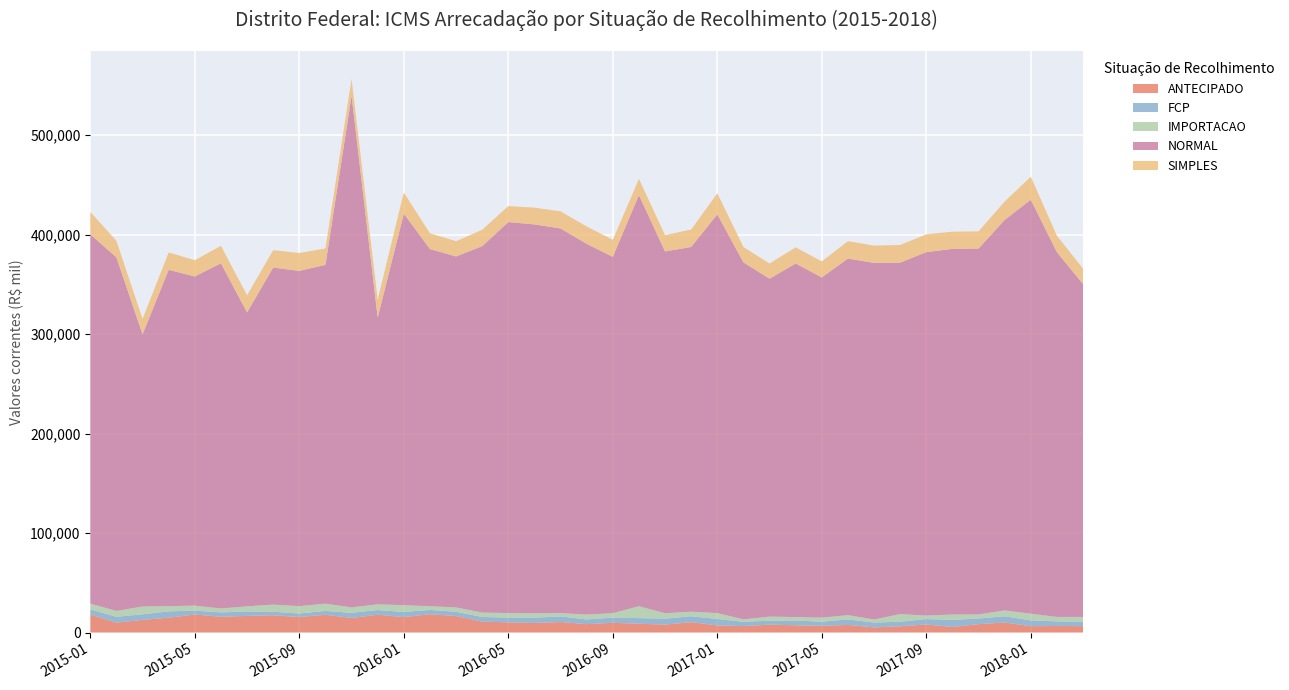

Reading left to right, extract all data points from this chart.

ANTECIPADO: 2015-01=18026.2	2015-02=9984.6	2015-03=12765.3	2015-04=14896.4	2015-05=18136.8	2015-06=15859.6	2015-07=16743.5	2015-08=17348.4	2015-09=15639.2	2015-10=17879.3	2015-11=14642.8	2015-12=17907.6	2016-01=15509.8	2016-02=18433.8	2016-03=16587.0	2016-04=11005.3	2016-05=10221.6	2016-06=9614.9	2016-07=10558.4	2016-08=8434.2	2016-09=9790.3	2016-10=8855.2	2016-11=7999.7	2016-12=10404.1	2017-01=7190.4	2017-02=6471.1	2017-03=7919.8	2017-04=7311.4	2017-05=6708.4	2017-06=7677.5	2017-07=5137.7	2017-08=6285.8	2017-09=8056.0	2017-10=5594.2	2017-11=8443.8	2017-12=10052.9	2018-01=6368.6	2018-02=6613.9	2018-03=6434.3
FCP: 2015-01=5230.9	2015-02=5840.4	2015-03=5578.6	2015-04=6370.4	2015-05=3909.3	2015-06=4381.5	2015-07=4389.1	2015-08=3546.4	2015-09=3492.4	2015-10=3880.3	2015-11=5178.9	2015-12=4695.1	2016-01=5128.7	2016-02=4324.1	2016-03=4274.6	2016-04=4643.9	2016-05=4753.0	2016-06=5297.8	2016-07=5638.0	2016-08=4699.9	2016-09=5256.3	2016-10=5637.2	2016-11=5928.5	2016-12=5998.0	2017-01=6382.4	2017-02=4348.0	2017-03=3928.4	2017-04=4761.8	2017-05=4176.0	2017-06=5471.4	2017-07=4937.2	2017-08=4533.2	2017-09=5496.6	2017-10=7063.7	2017-11=5663.1	2017-12=6284.5	2018-01=5864.4	2018-02=4572.5	2018-03=4321.0
IMPORTACAO: 2015-01=5784.8	2015-02=5909.3	2015-03=7779.9	2015-04=5233.4	2015-05=4997.9	2015-06=3939.5	2015-07=5215.1	2015-08=7190.8	2015-09=7431.0	2015-10=7285.6	2015-11=5458.1	2015-12=5770.3	2016-01=6814.9	2016-02=3708.6	2016-03=4375.5	2016-04=4399.1	2016-05=4605.2	2016-06=4488.1	2016-07=3319.8	2016-08=4958.7	2016-09=4417.4	2016-10=11949.0	2016-11=5483.7	2016-12=4528.0	2017-01=5989.7	2017-02=2419.8	2017-03=4153.9	2017-04=3489.4	2017-05=4060.9	2017-06=4333.7	2017-07=3037.7	2017-08=7730.7	2017-09=3466.2	2017-10=5453.7	2017-11=4095.9	2017-12=5895.5	2018-01=6665.3	2018-02=4488.7	2018-03=4954.7
NORMAL: 2015-01=371391.8	2015-02=355474.8	2015-03=273680.9	2015-04=338211.1	2015-05=330969.5	2015-06=347072.4	2015-07=295514.7	2015-08=338912.0	2015-09=337070.9	2015-10=340643.3	2015-11=514395.7	2015-12=288322.1	2016-01=393763.0	2016-02=359150.2	2016-03=352909.8	2016-04=368436.5	2016-05=393148.4	2016-06=390974.1	2016-07=386804.7	2016-08=372698.6	2016-09=358333.5	2016-10=413395.8	2016-11=363778.5	2016-12=366768.8	2017-01=400962.8	2017-02=358983.2	2017-03=339747.1	2017-04=355471.9	2017-05=342146.7	2017-06=358532.5	2017-07=358604.9	2017-08=353338.3	2017-09=365477.8	2017-10=367645.7	2017-11=367837.7	2017-12=392720.2	2018-01=416290.2	2018-02=366729.3	2018-03=334648.3
SIMPLES: 2015-01=22510.1	2015-02=16600.8	2015-03=15555.1	2015-04=17497.9	2015-05=16402.8	2015-06=17593.8	2015-07=17299.0	2015-08=17469.2	2015-09=18003.6	2015-10=16491.7	2015-11=17080.1	2015-12=18242.2	2016-01=21298.2	2016-02=15788.2	2016-03=15391.0	2016-04=16426.4	2016-05=16097.0	2016-06=16853.9	2016-07=17200.3	2016-08=17545.2	2016-09=17095.2	2016-10=16397.8	2016-11=16395.8	2016-12=17541.8	2017-01=21176.2	2017-02=15442.1	2017-03=15350.4	2017-04=16300.0	2017-05=16124.9	2017-06=17527.9	2017-07=17342.9	2017-08=17807.4	2017-09=17918.9	2017-10=17322.0	2017-11=17332.2	2017-12=18443.5	2018-01=23154.3	2018-02=16581.1	2018-03=15587.3